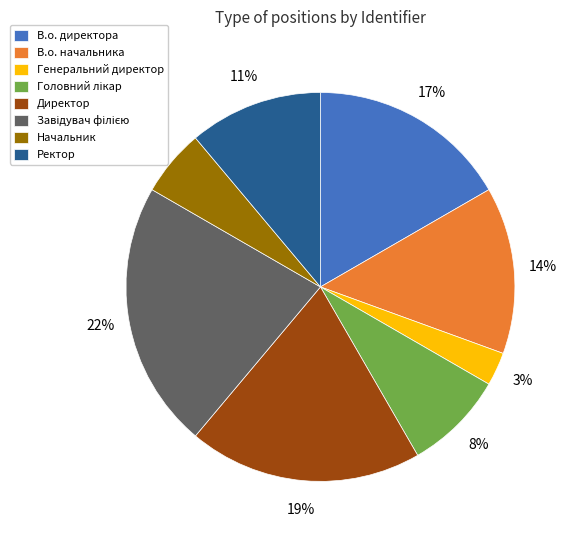

What percentage is the Начальник slice, to the nearest percent?

6%